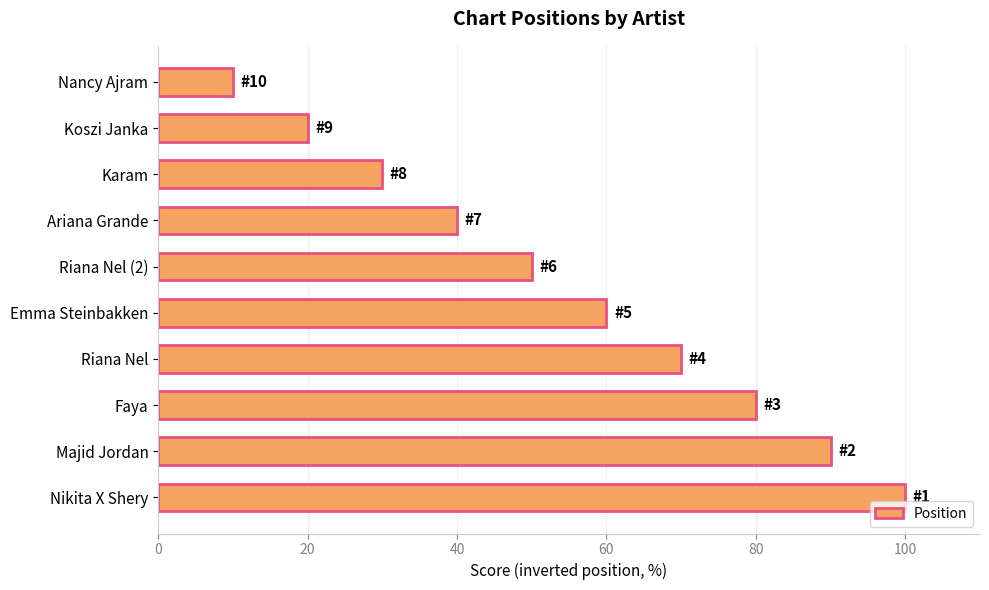

Reading top to bottom, what are all the values shown in this chart?

10	20	30	40	50	60	70	80	90	100